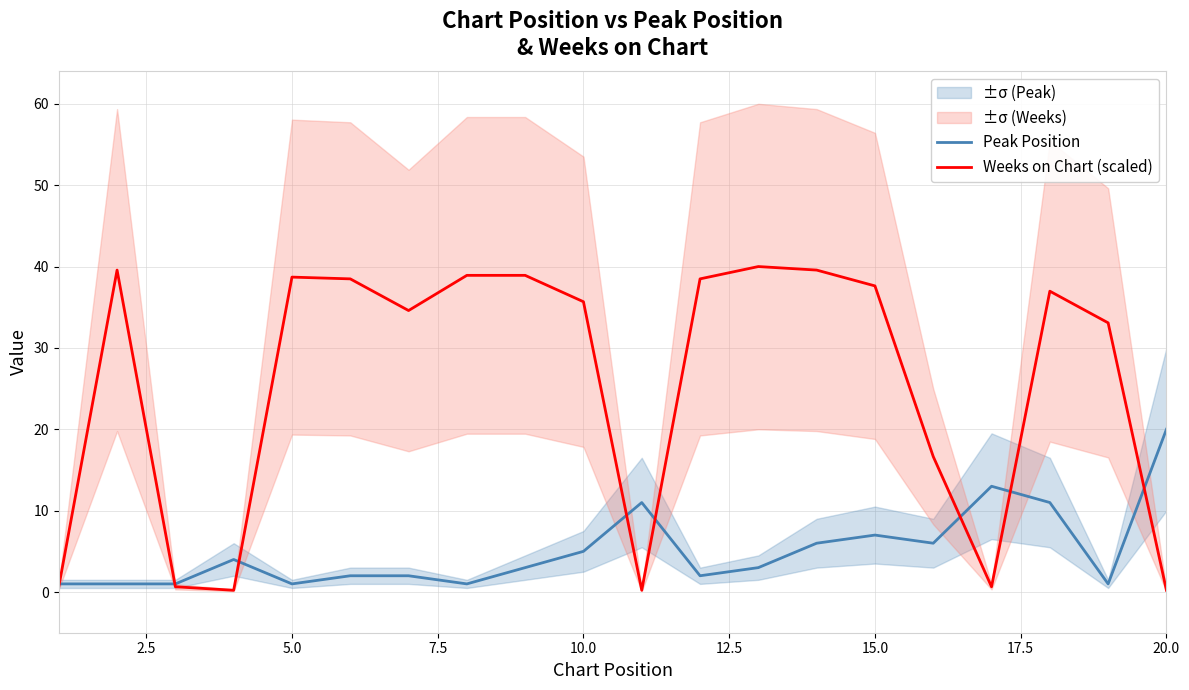

What is the difference between the maximum and minimum values in the Peak Position series?

19.0